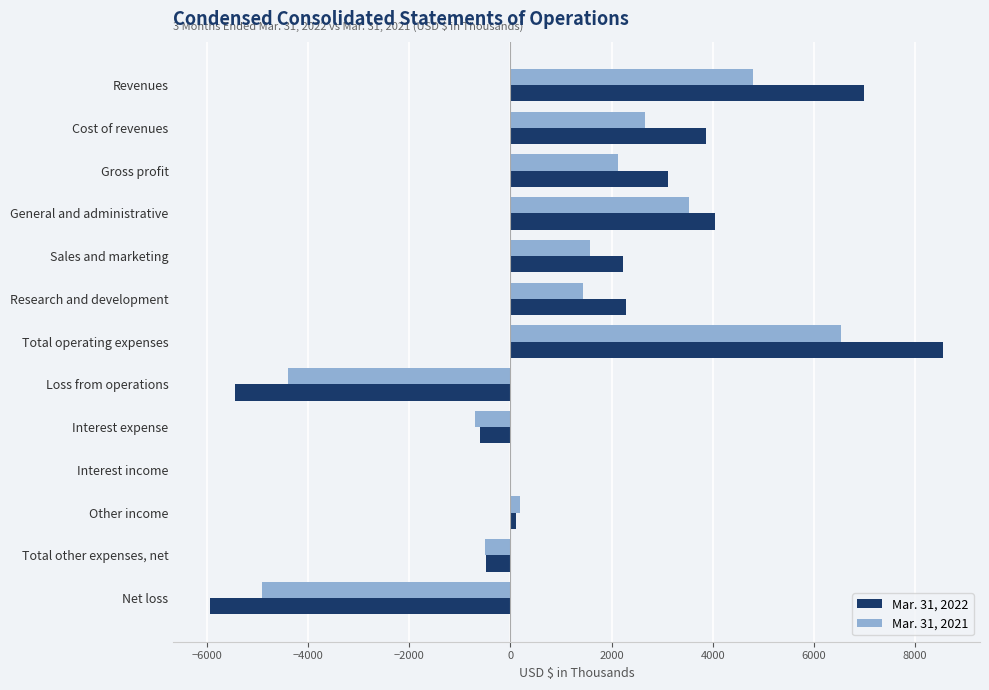

How many data points does each series have?

13